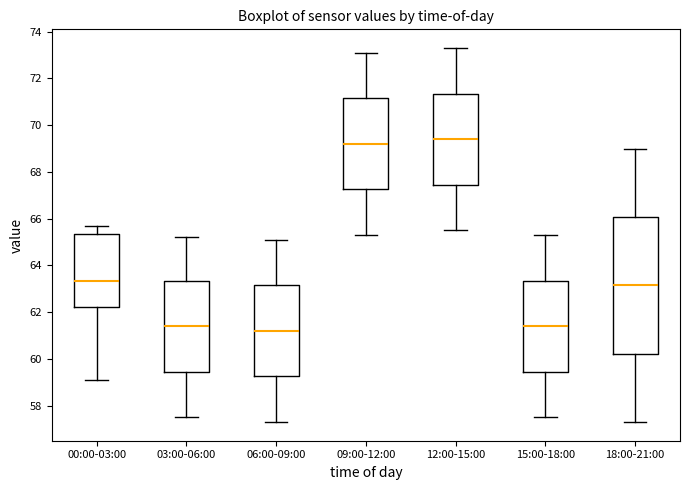

Reading left to right, read every box against the y-axis: the position of its median line, the range the box covers, and the ends of its whiskers. The values are not printed on the chart, so give them approximately, as read against the axis.

00:00-03:00: median 63.4, box 62.2 to 65.4, whiskers 59.2 to 65.6
03:00-06:00: median 61.4, box 59.4 to 63.4, whiskers 57.6 to 65.2
06:00-09:00: median 61.2, box 59.2 to 63.2, whiskers 57.4 to 65.2
09:00-12:00: median 69.2, box 67.2 to 71.2, whiskers 65.4 to 73.2
12:00-15:00: median 69.4, box 67.4 to 71.4, whiskers 65.6 to 73.4
15:00-18:00: median 61.4, box 59.4 to 63.4, whiskers 57.6 to 65.4
18:00-21:00: median 63.2, box 60.2 to 66.0, whiskers 57.4 to 69.0